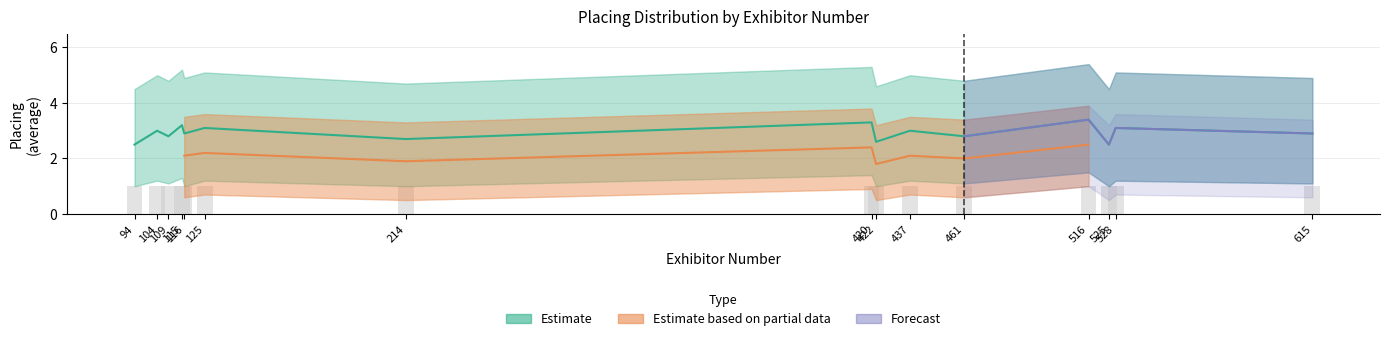

What is the value of the avg_placing bar at the 9th from the left?

2.6